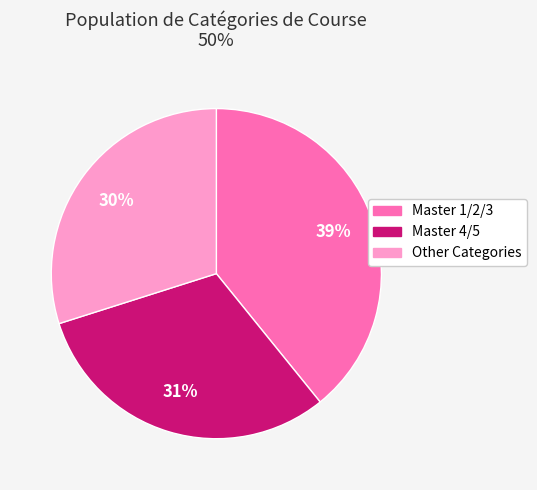

How many slices are in this pie chart?

3